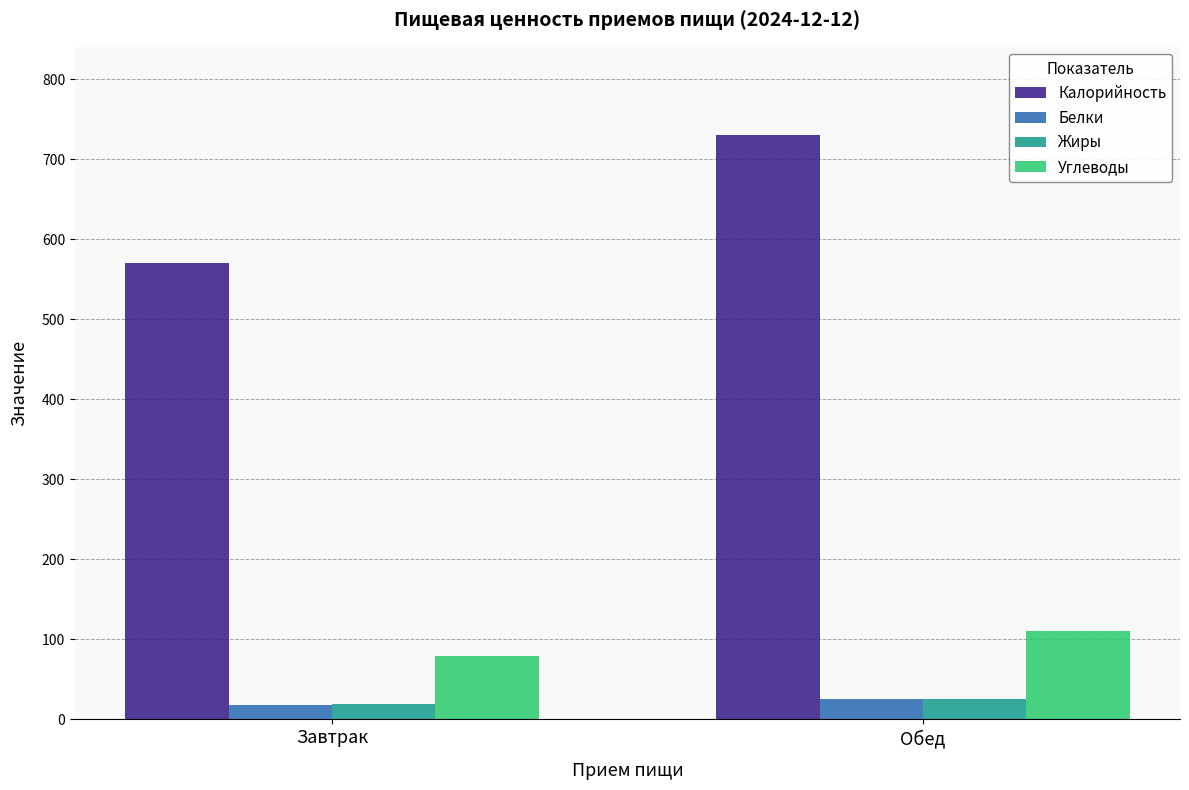

Reading left to right, transcribe all the data shown in this chart.

Калорийность: 571	731
Белки: 18	25
Жиры: 19	26
Углеводы: 79	111